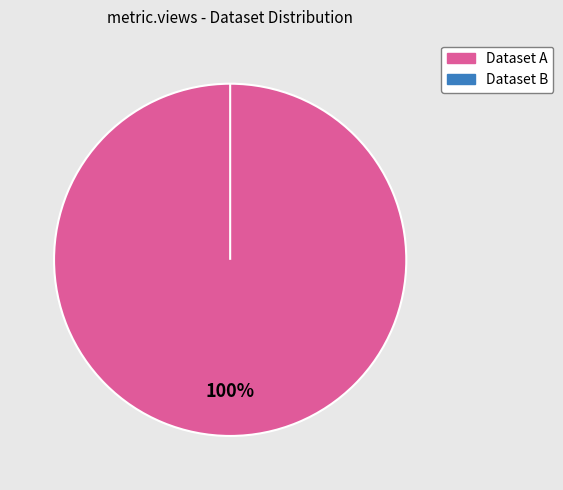

How many slices are in this pie chart?

2